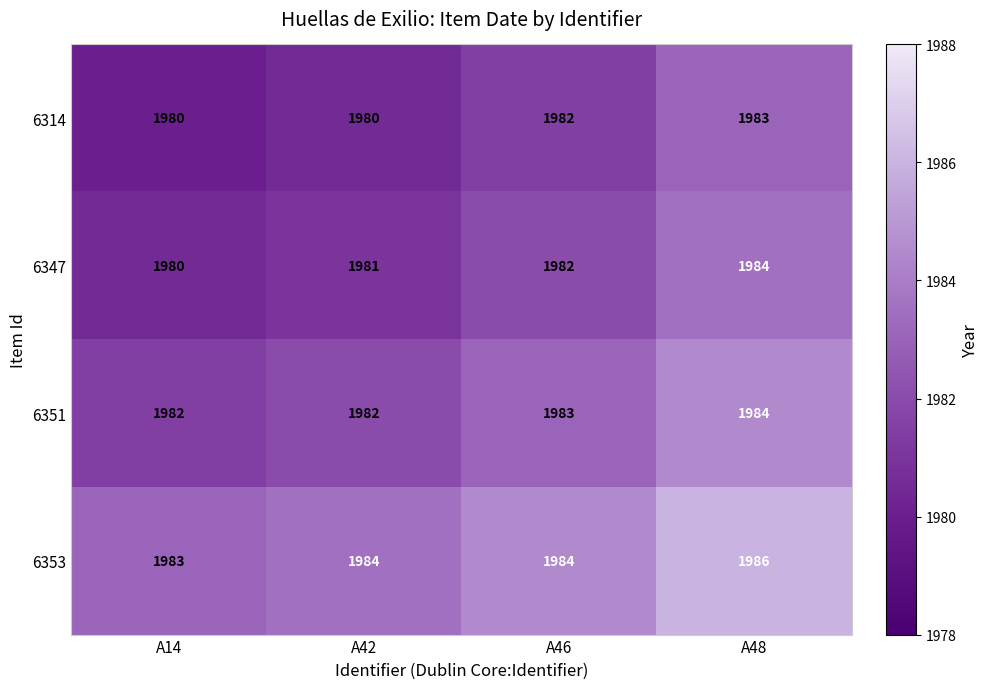

Reading left to right, what are all the values shown in this chart?

6314: 1980	1980	1982	1983
6347: 1980	1981	1982	1984
6351: 1982	1982	1983	1984
6353: 1983	1984	1984	1986